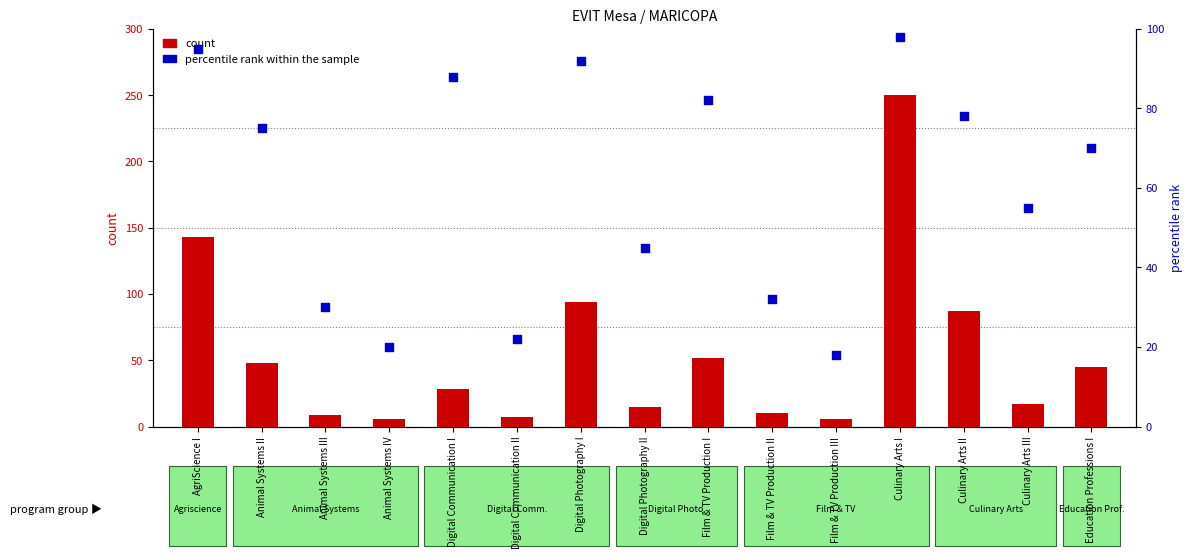

What are all the series names shown in the legend?

count, percentile rank within the sample